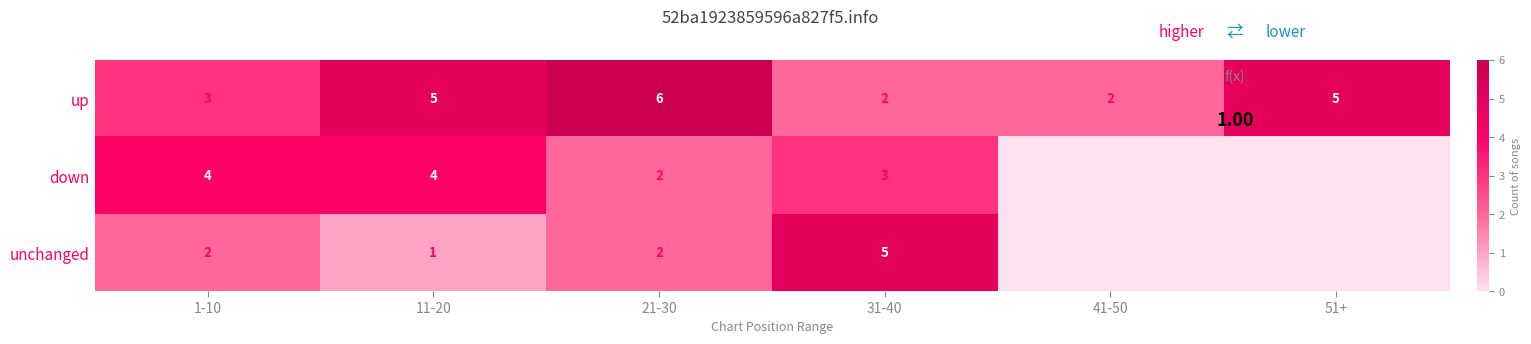

What is the difference between the maximum and minimum values in the up series?

4